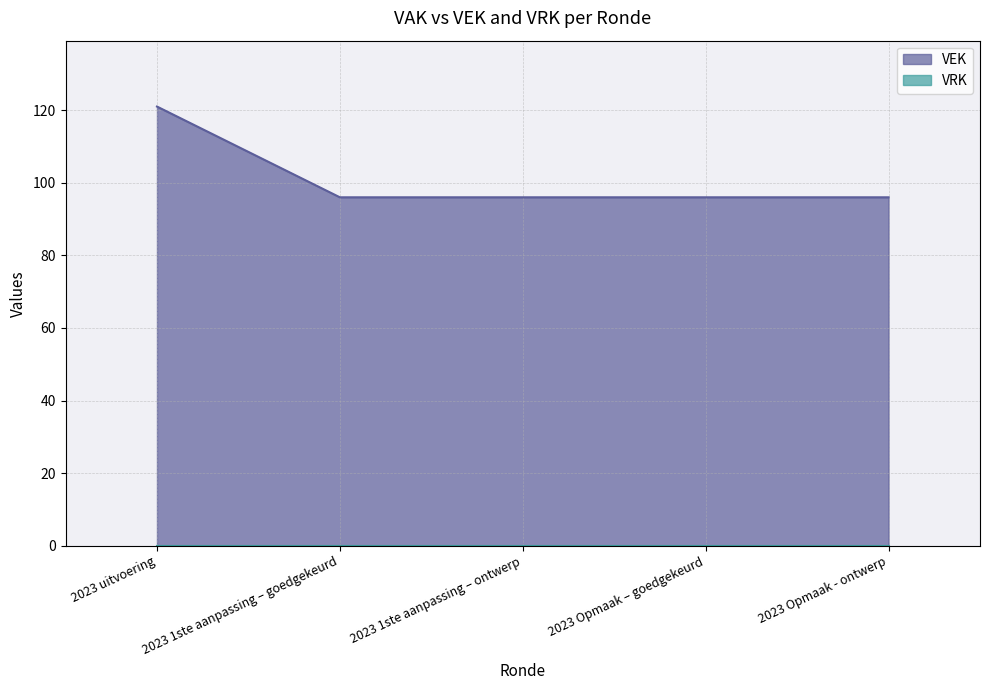

At which label is the value closest to 108?

2023 1ste aanpassing – goedgekeurd